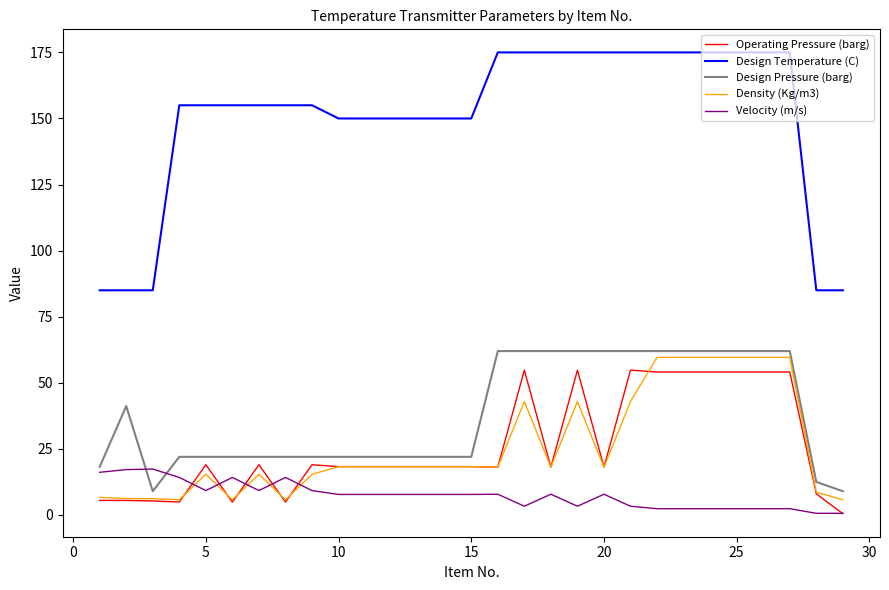

What is the greatest value displayed?

175.0